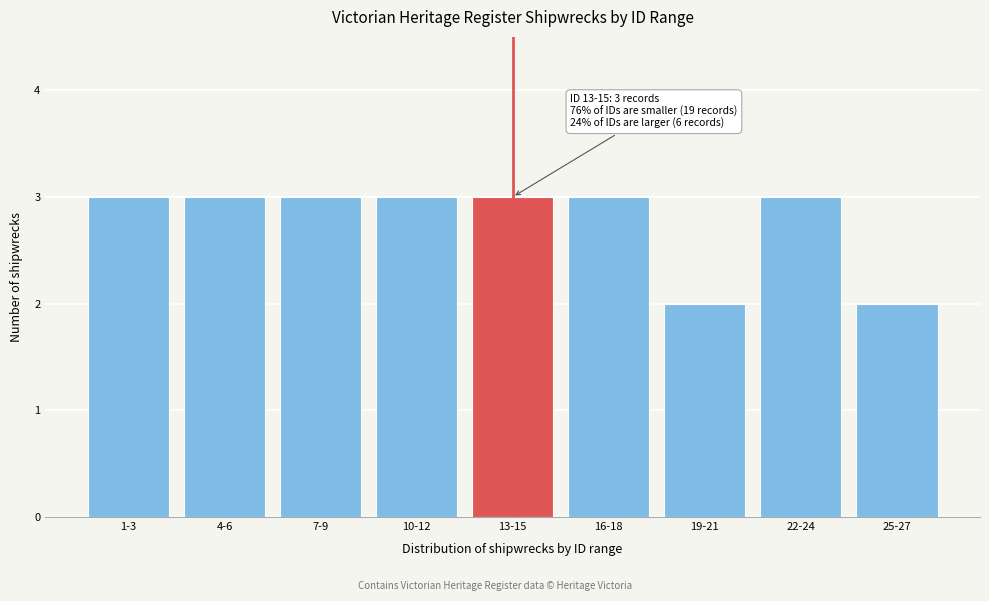

Reading right to left, what are all the values shown in this chart?

2	3	2	3	3	3	3	3	3